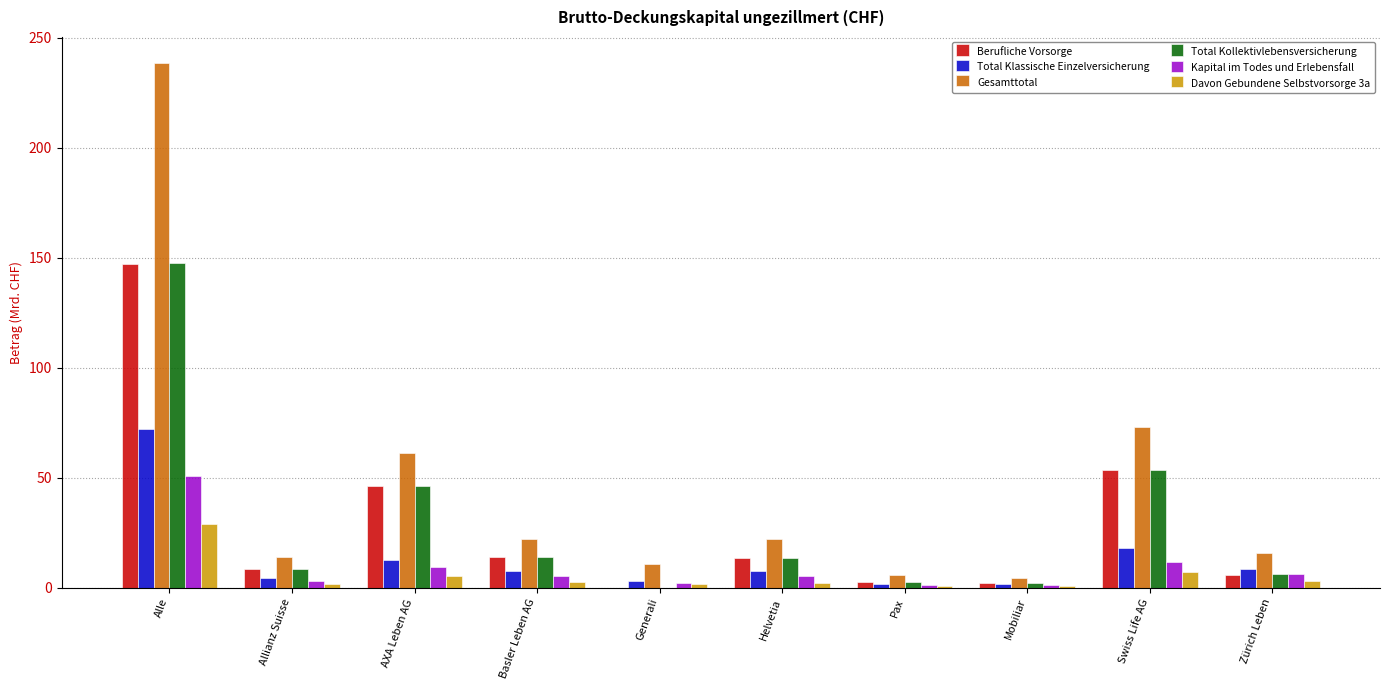

What is the maximum value shown in the chart?

238.5